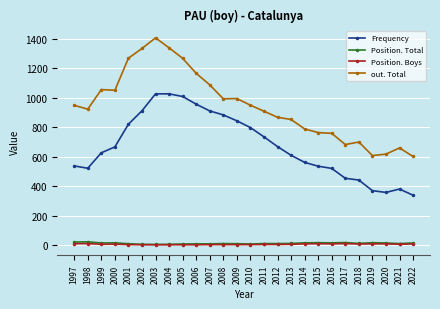

What is the spread (max minus min) of values at 2014?

780